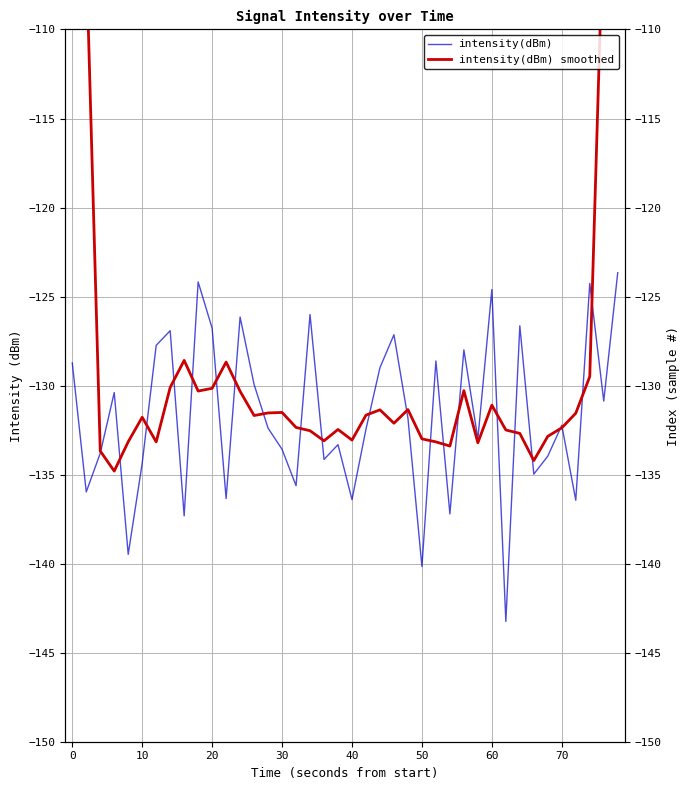

In intensity(dBm), how many points are higher than both neighbors (excluding endpoints)?

13